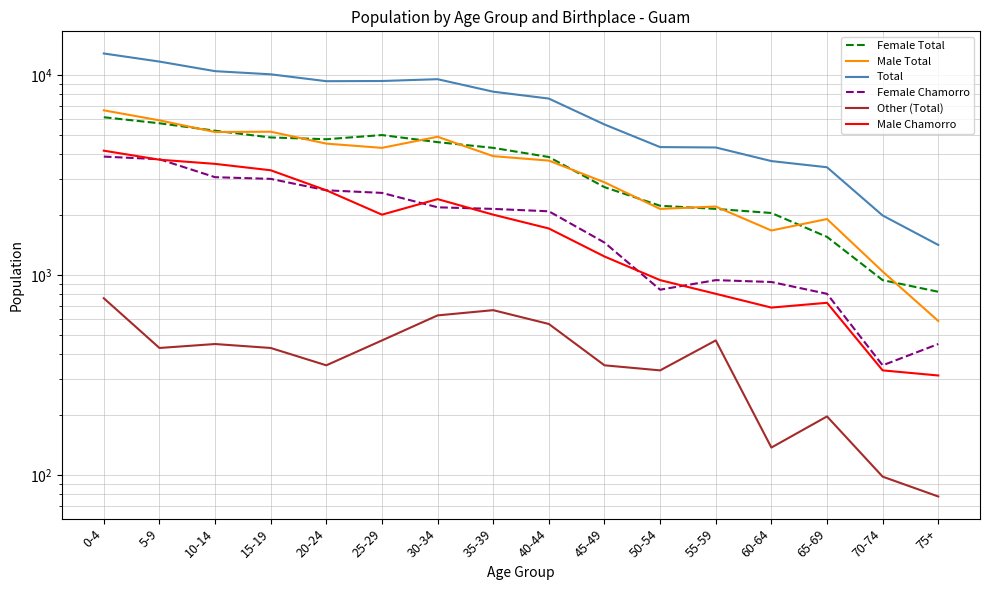

What are all the series names shown in the legend?

Female Total, Male Total, Total, Female Chamorro, Other (Total), Male Chamorro